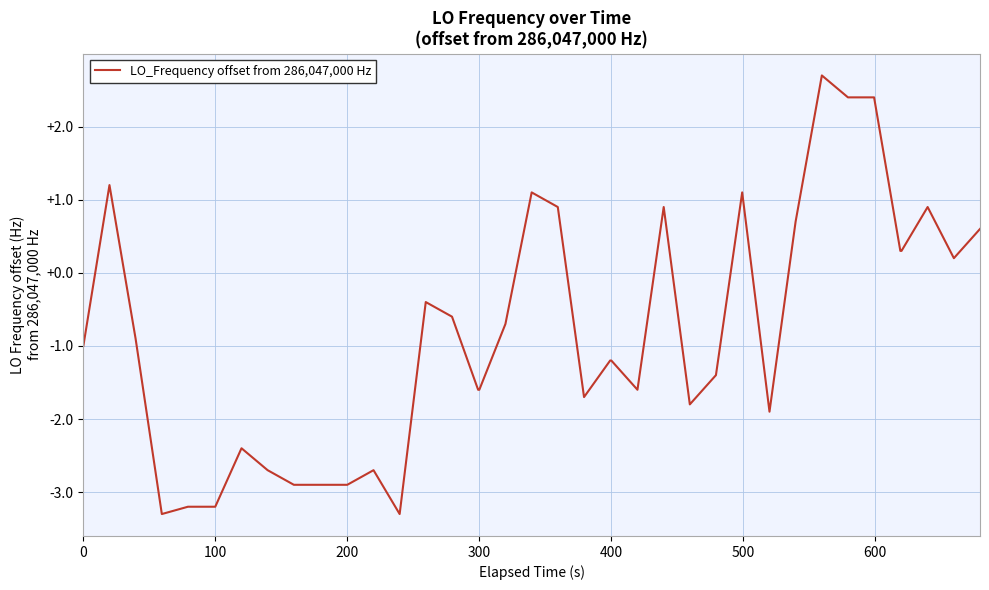

What is the greatest value displayed?

2.7